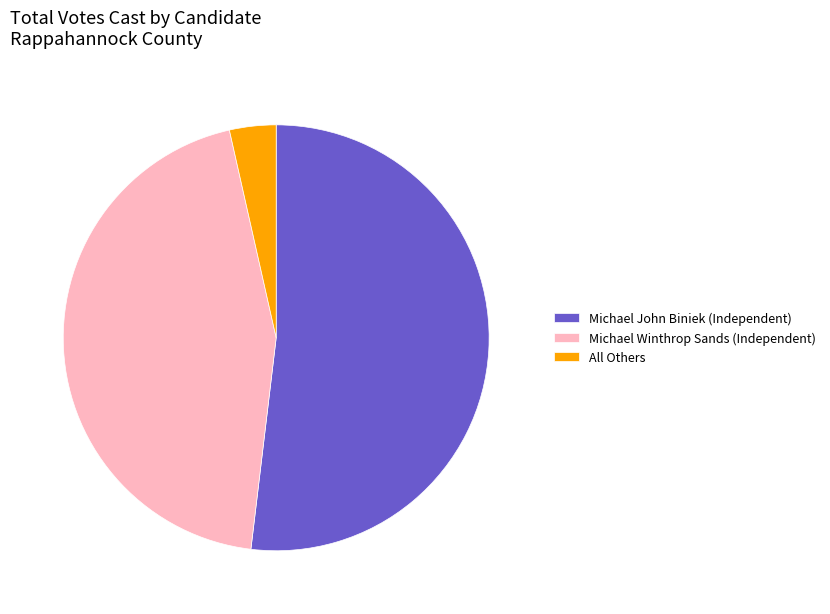

Which has a higher value, Michael Winthrop Sands (Independent) or All Others?

Michael Winthrop Sands (Independent)